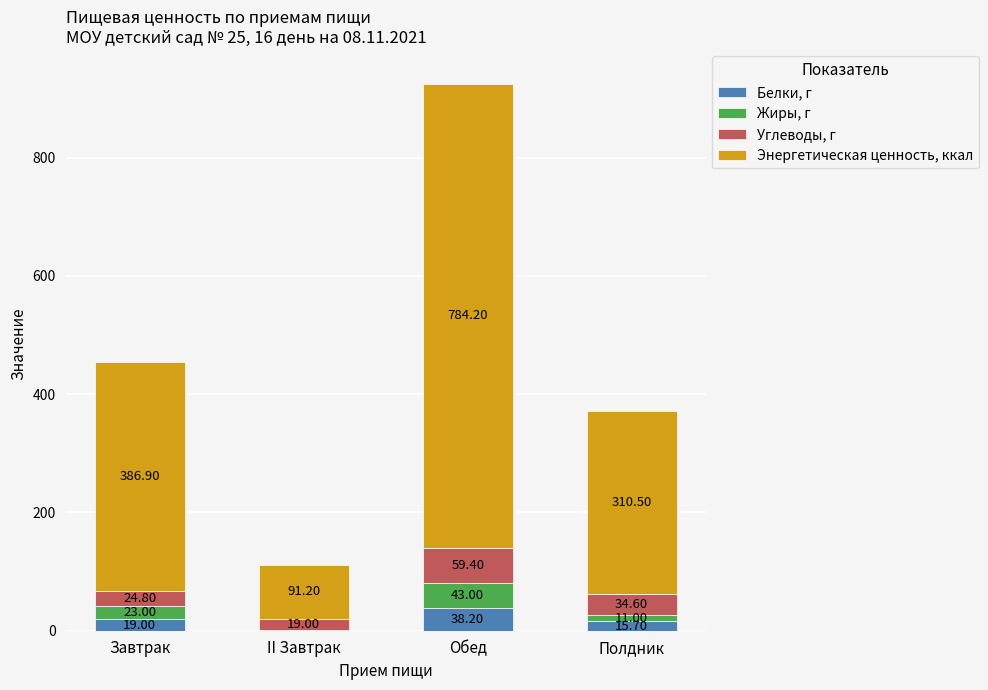

How many categories are shown in the chart?

4